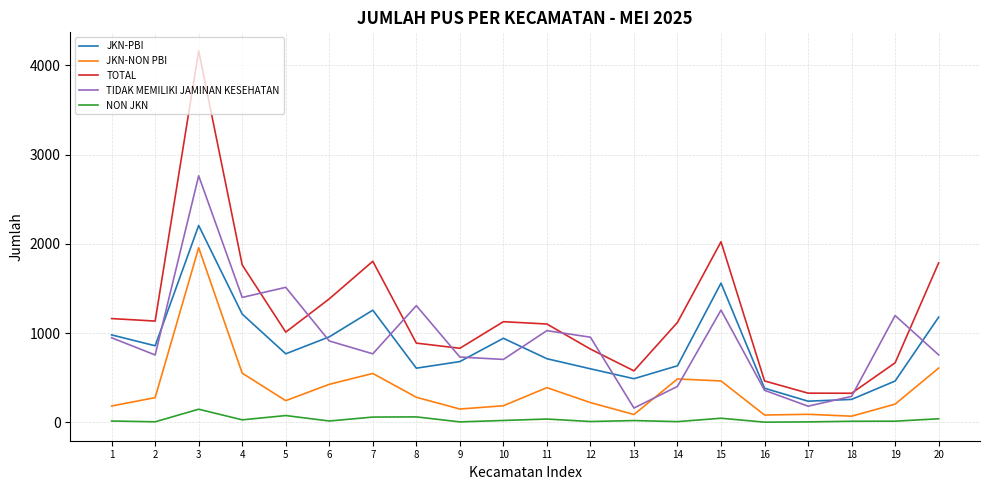

True or false: TOTAL and NON JKN intersect in this chart.

False